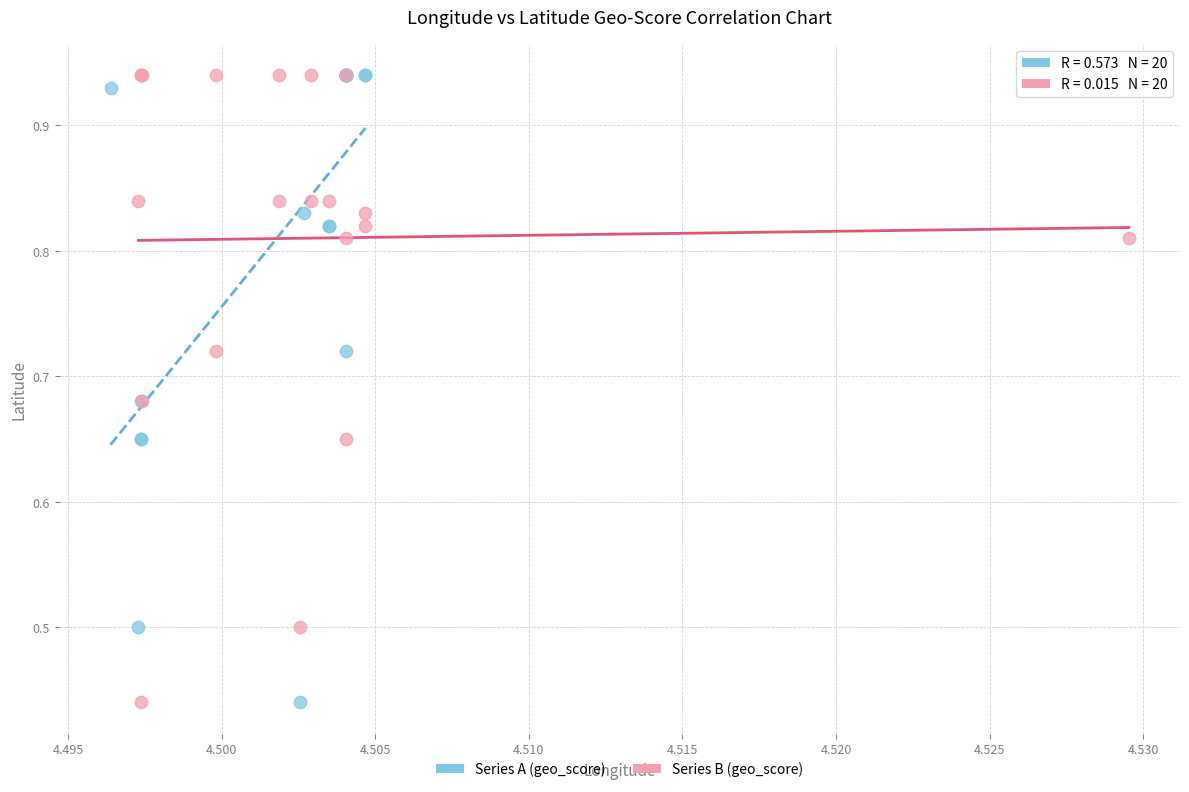

What are all the series names shown in the legend?

Series A (geo_score), Series B (geo_score)